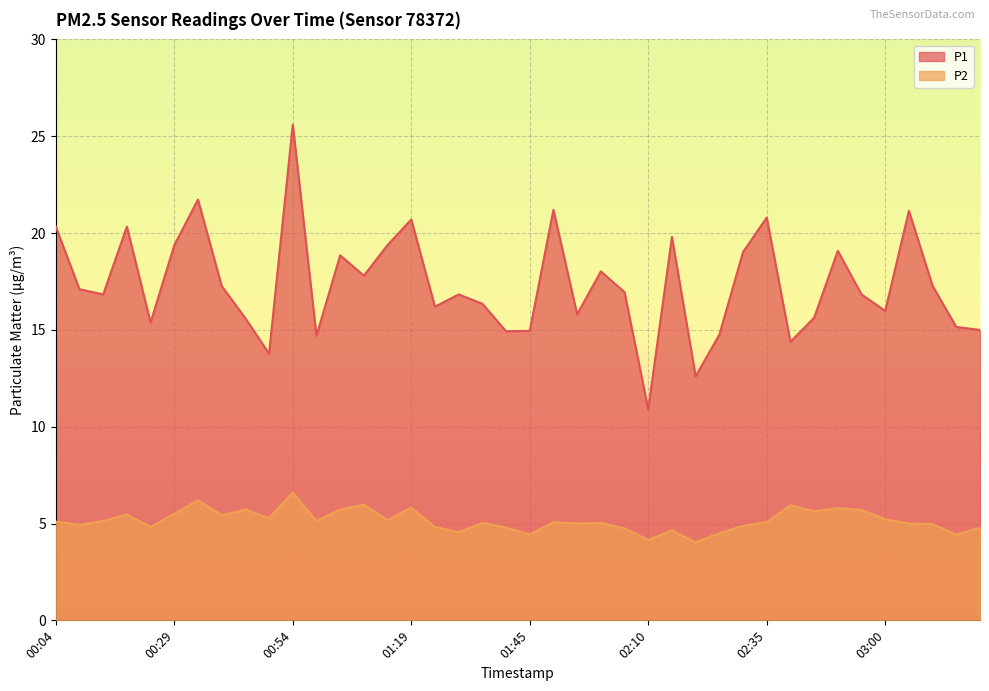

What is the label of the 13th point from the right?

02:20